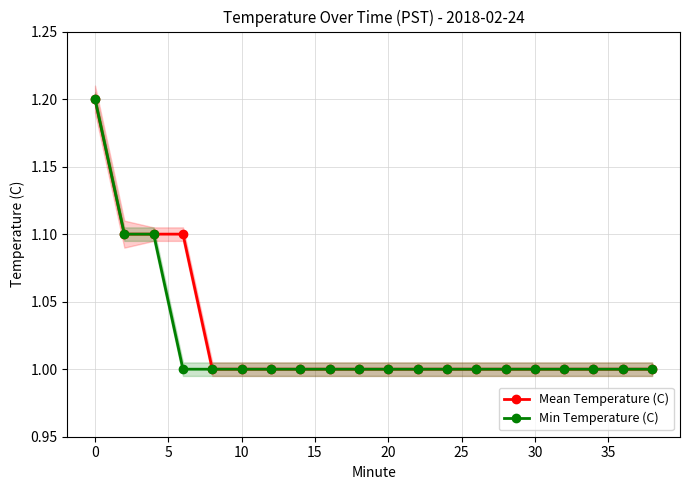

What is the highest value of the Mean Temperature (C) series?

1.2